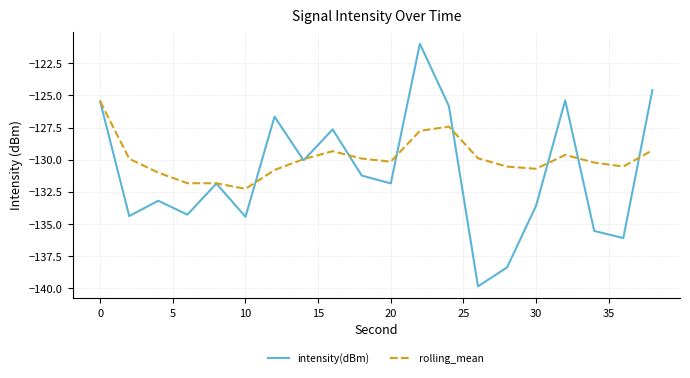

Which series has the largest total across all categories?

rolling_mean